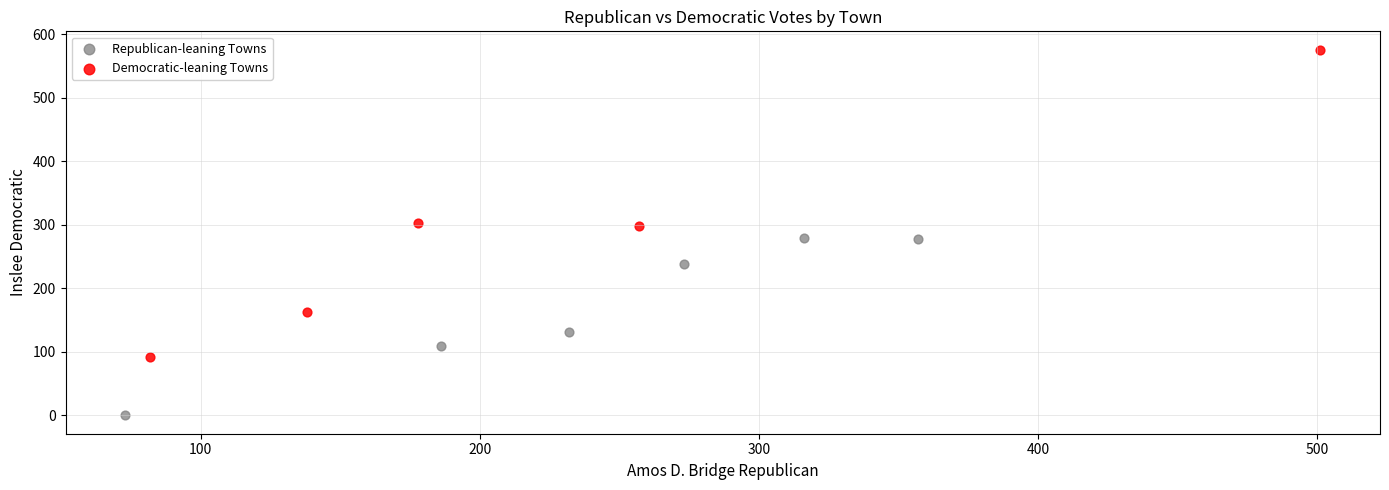

Which series contains the highest Y value?

Democratic-leaning Towns